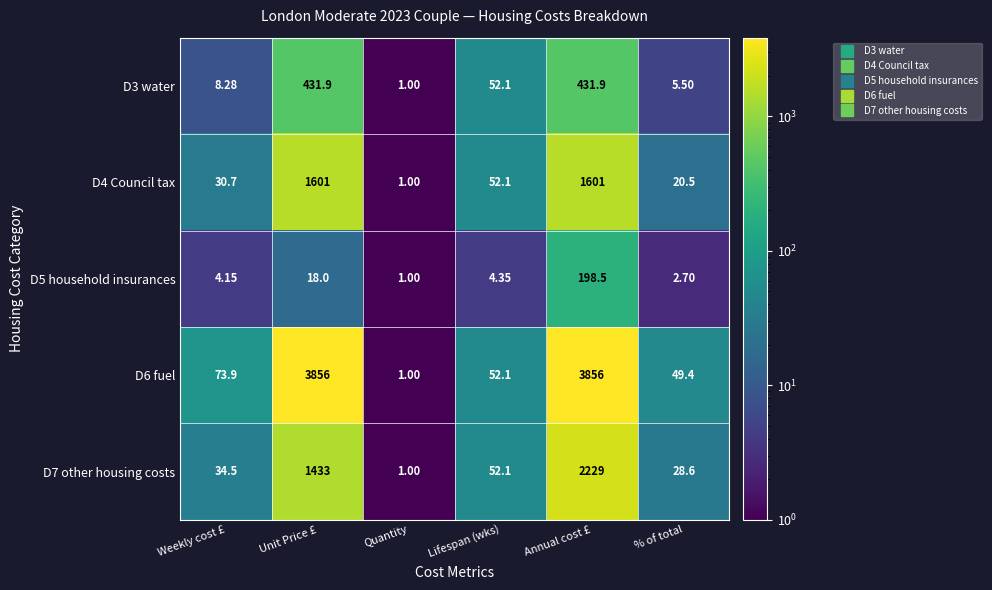

Which category has the highest value in the D5 household insurances series?

Annual cost £